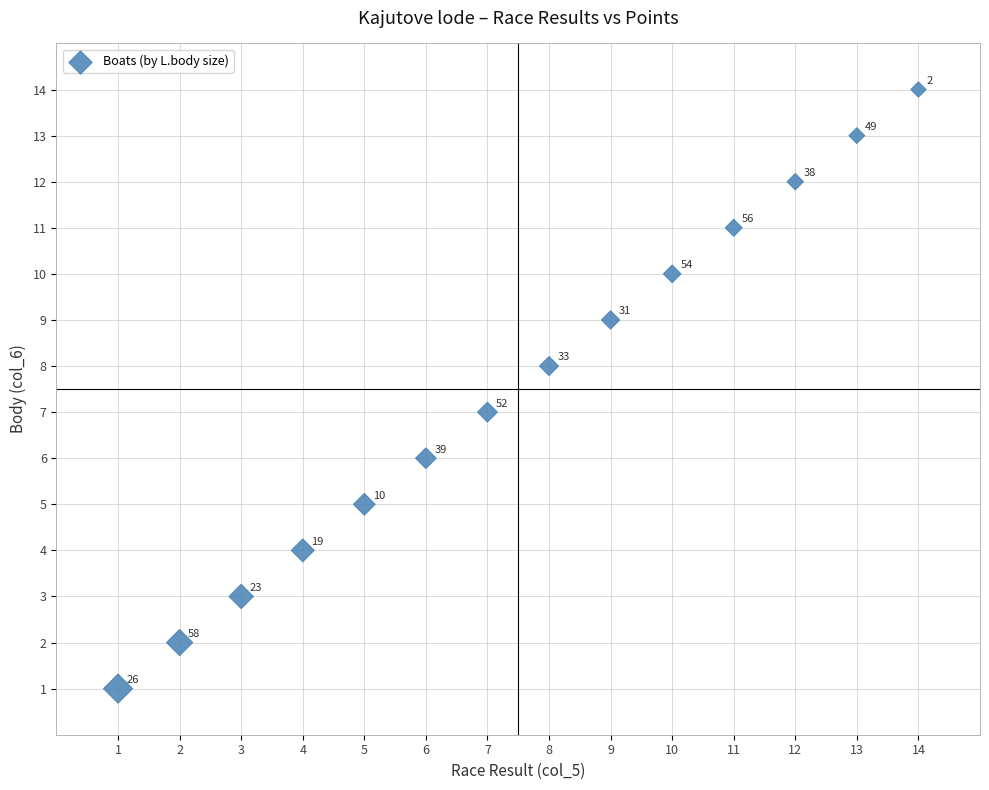

What is the range of Y values (max minus min)?

13